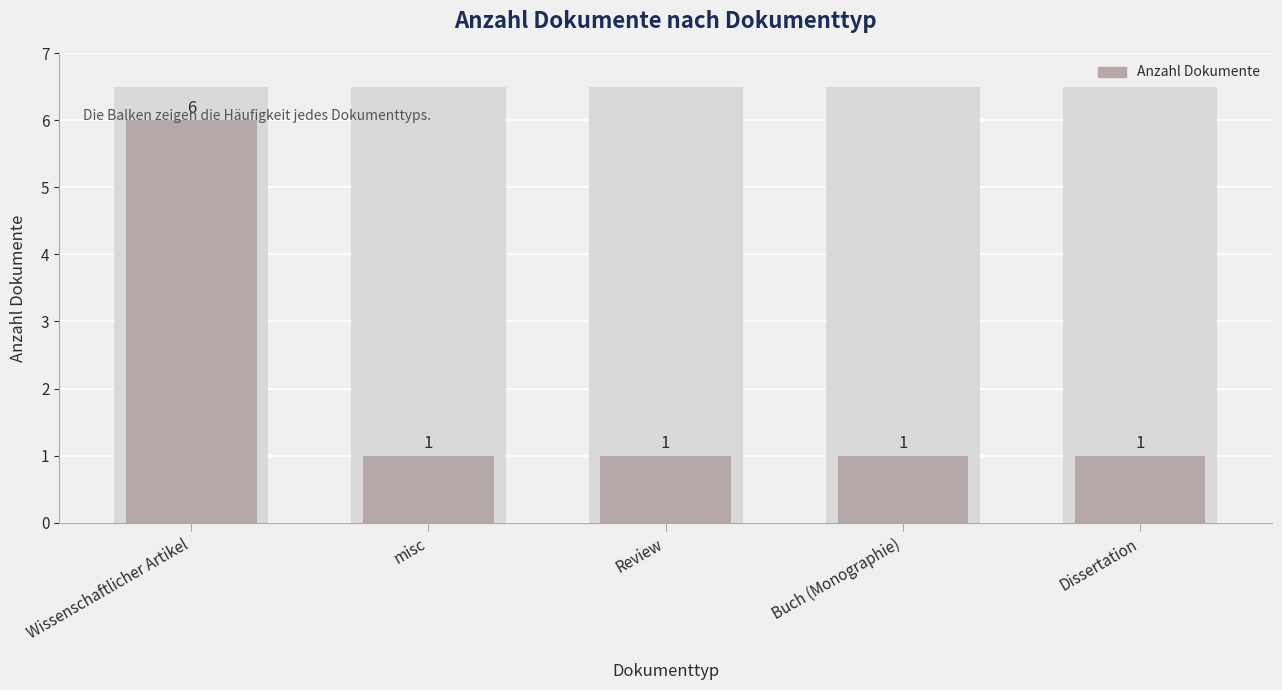

True or false: the data shows 6 at Wissenschaftlicher Artikel.

True